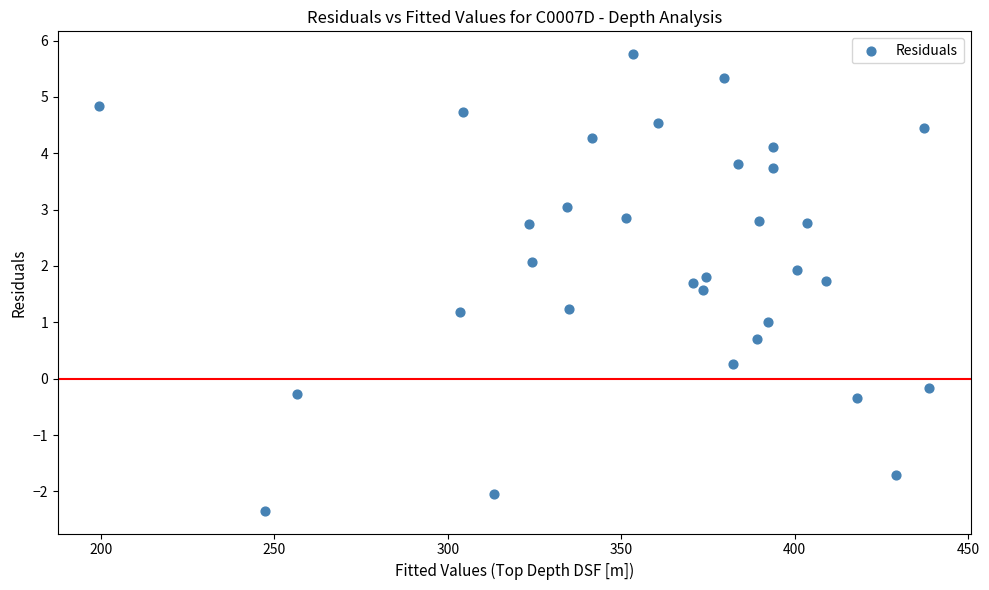

What is the range of X values (max minus min)?

239.2